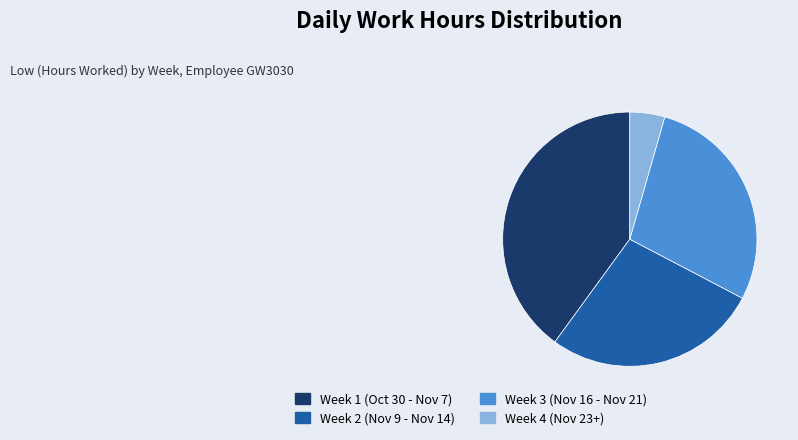

Which category has the smallest portion of the pie?

Week 4 (Nov 23+)